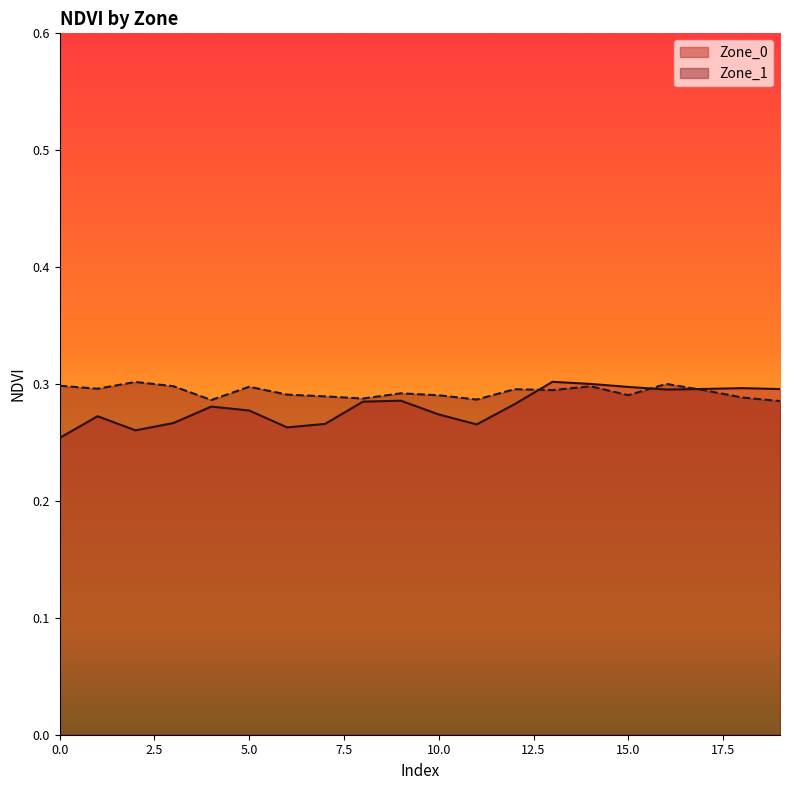

Which series has the widest spread of values?

Zone_0